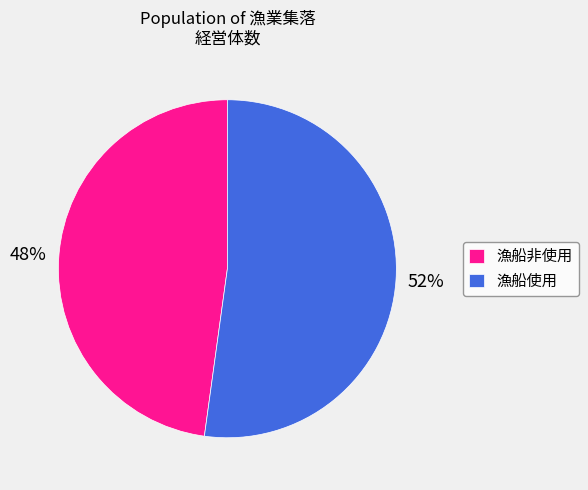

To the nearest percent, what is the difference between the largest and smallest slice percentages?

4%